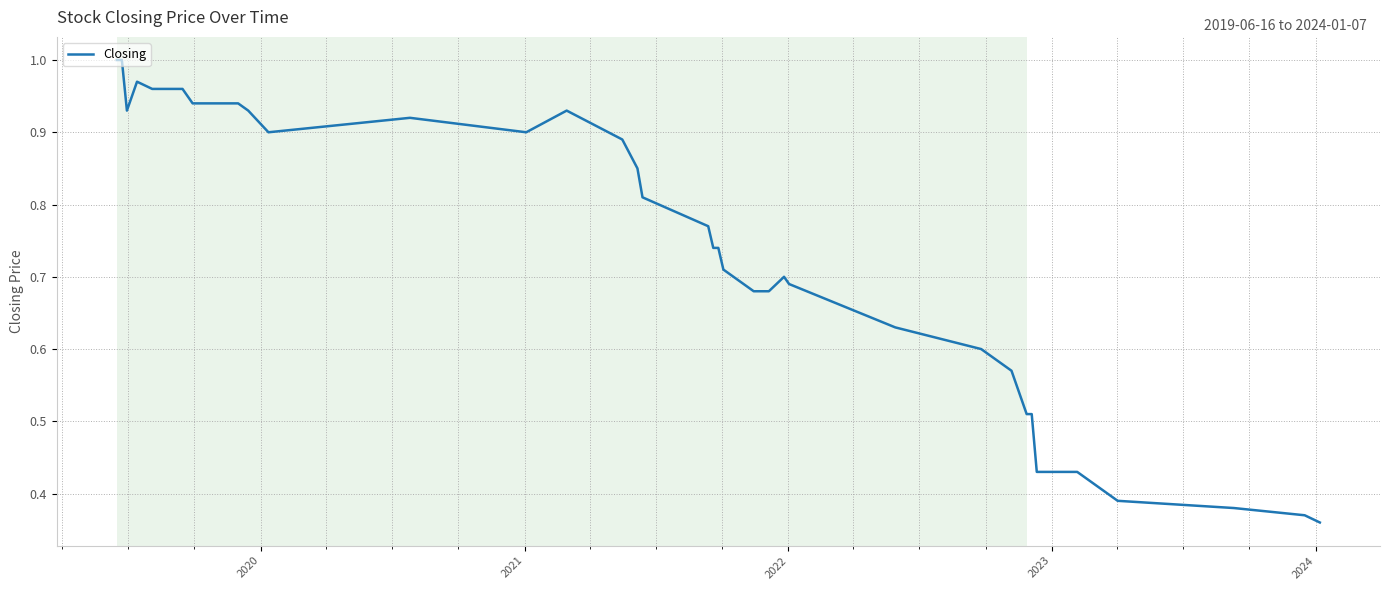

What is the minimum value shown in the chart?

0.4